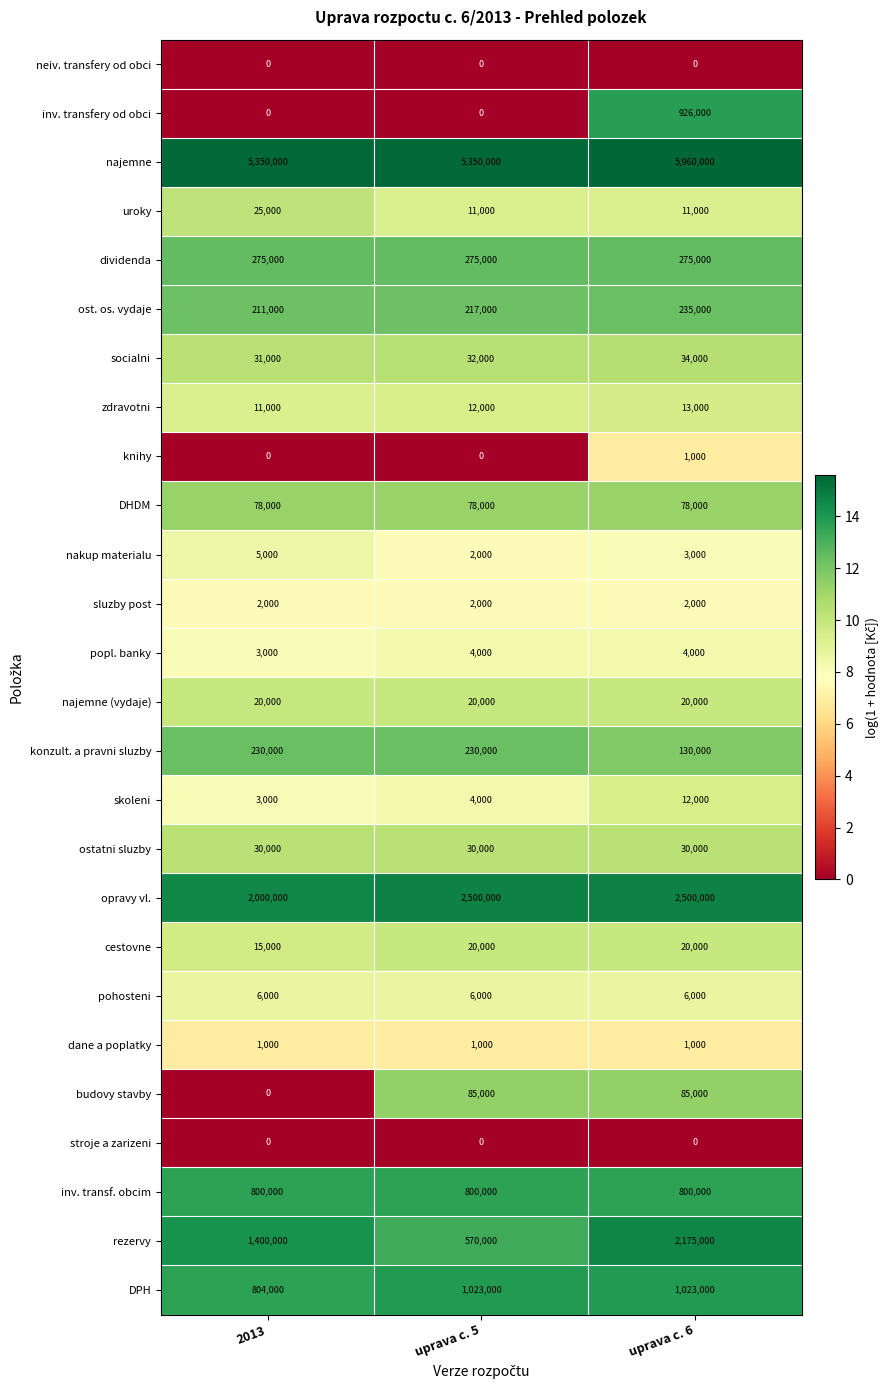

Is it true that socialni equals 12676 at uprava c. 5?

False